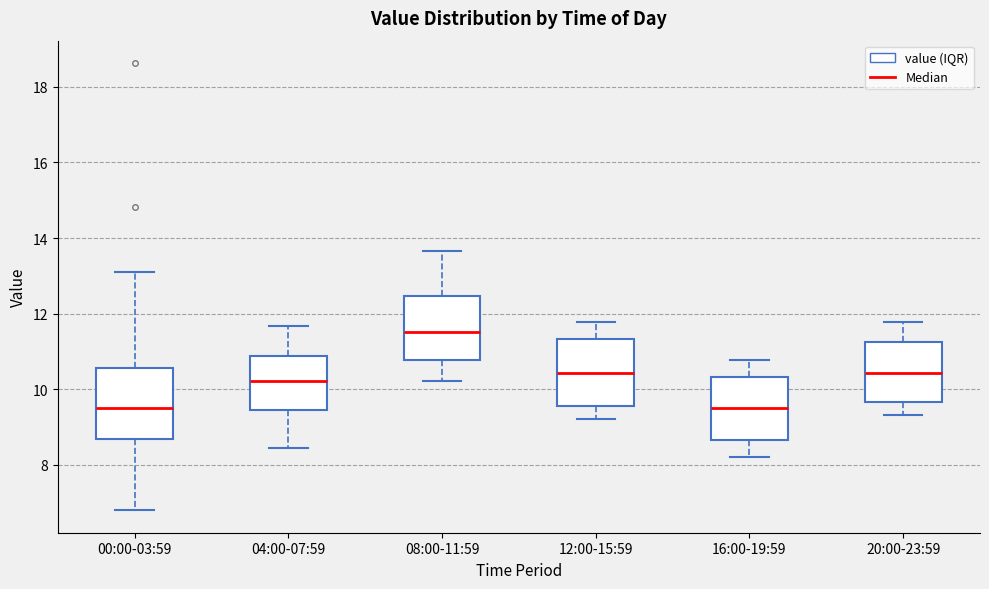

Reading left to right, transcribe this box plot: for each box, give where its median line is, the range the box spans, and where its two whiskers end, as read against the y-axis. The values are not printed on the chart, so give them approximately, as read against the axis.

00:00-03:59: median 9.6, box 8.6 to 10.6, whiskers 6.8 to 13.2
04:00-07:59: median 10.2, box 9.4 to 10.8, whiskers 8.4 to 11.6
08:00-11:59: median 11.6, box 10.8 to 12.4, whiskers 10.2 to 13.6
12:00-15:59: median 10.4, box 9.6 to 11.4, whiskers 9.2 to 11.8
16:00-19:59: median 9.4, box 8.6 to 10.4, whiskers 8.2 to 10.8
20:00-23:59: median 10.4, box 9.6 to 11.2, whiskers 9.4 to 11.8